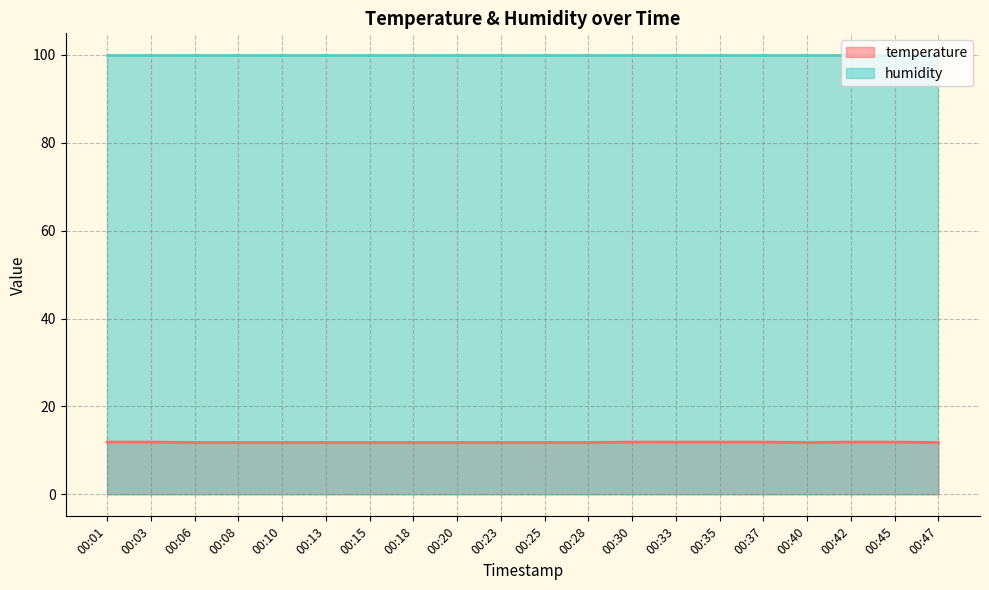

What is the change in value from 00:06 to 00:35?

+0.1